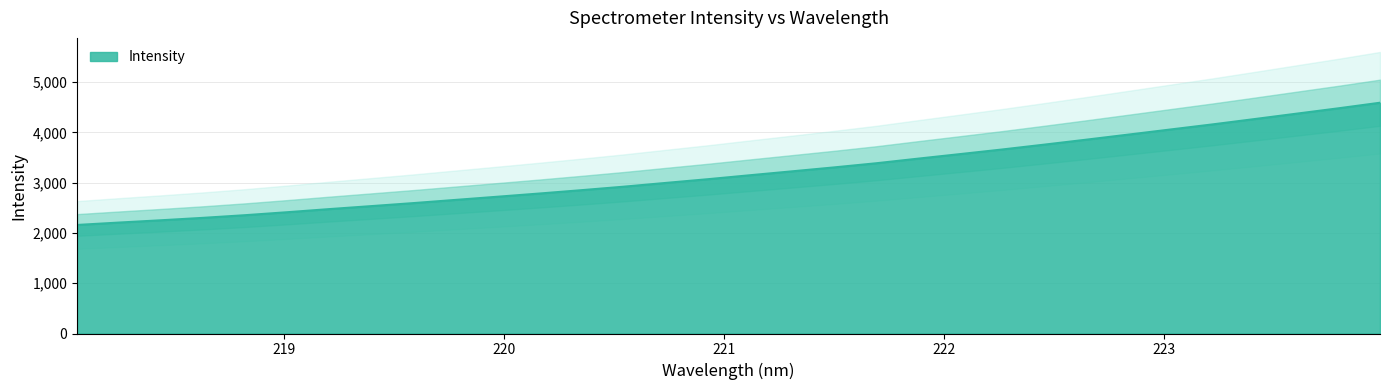

How many values exceed 3147?

16